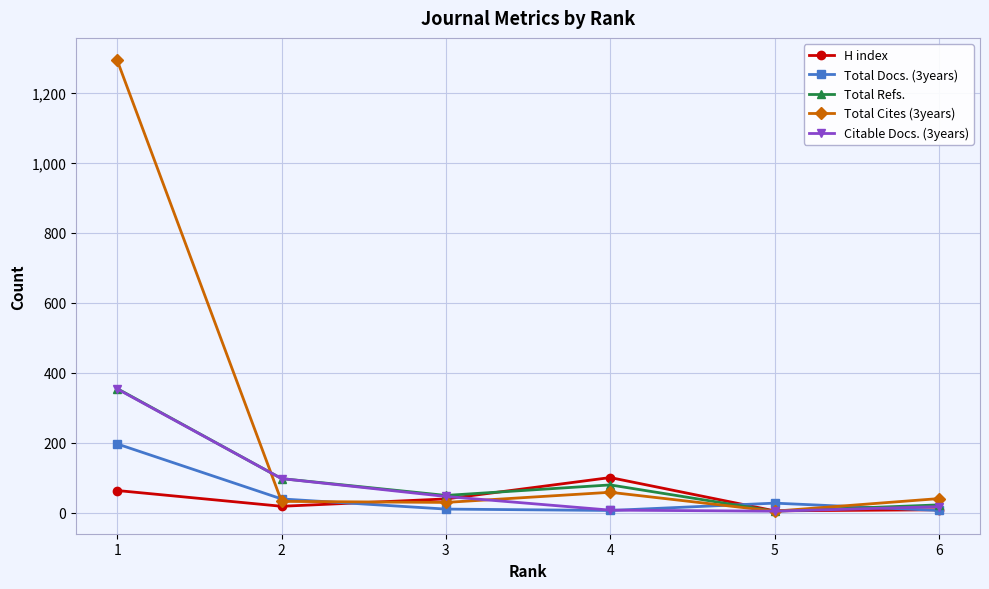

What is the value of the Citable Docs. (3years) point at the 4th from the left?

8